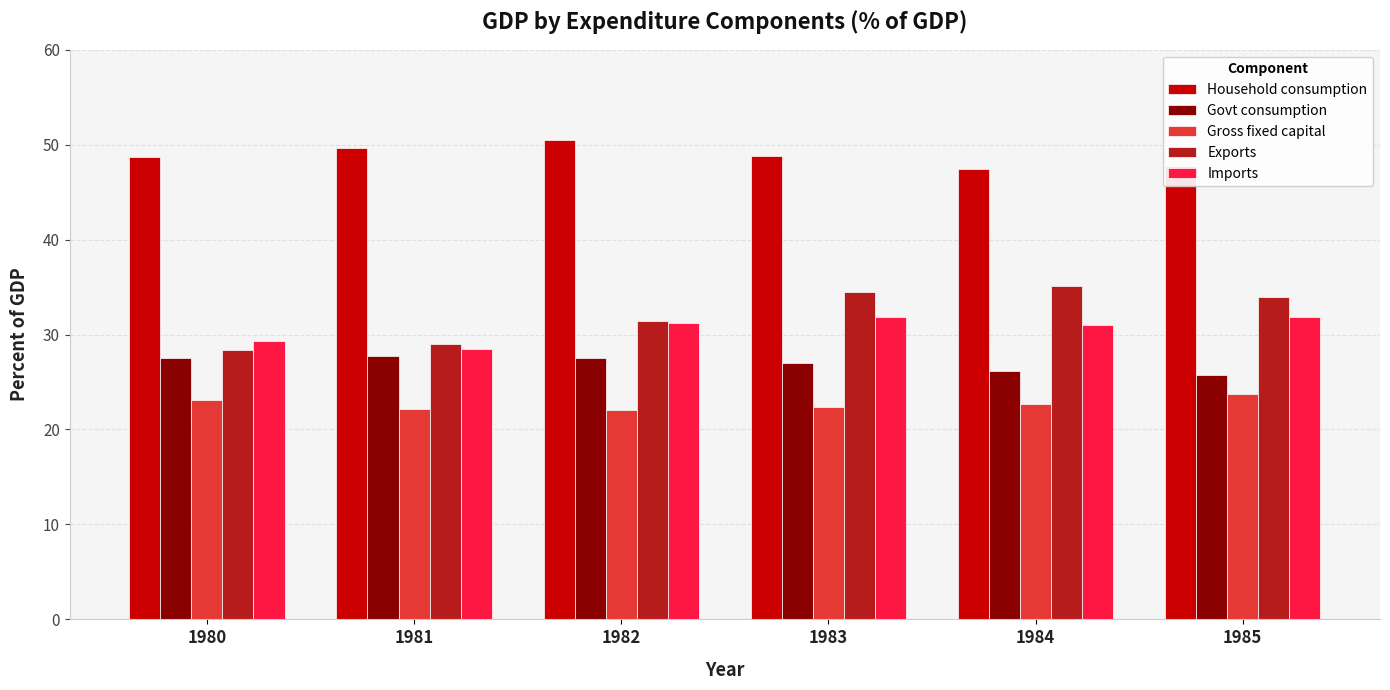

What is the sum of the Imports values at 1984 and 1983?

62.8